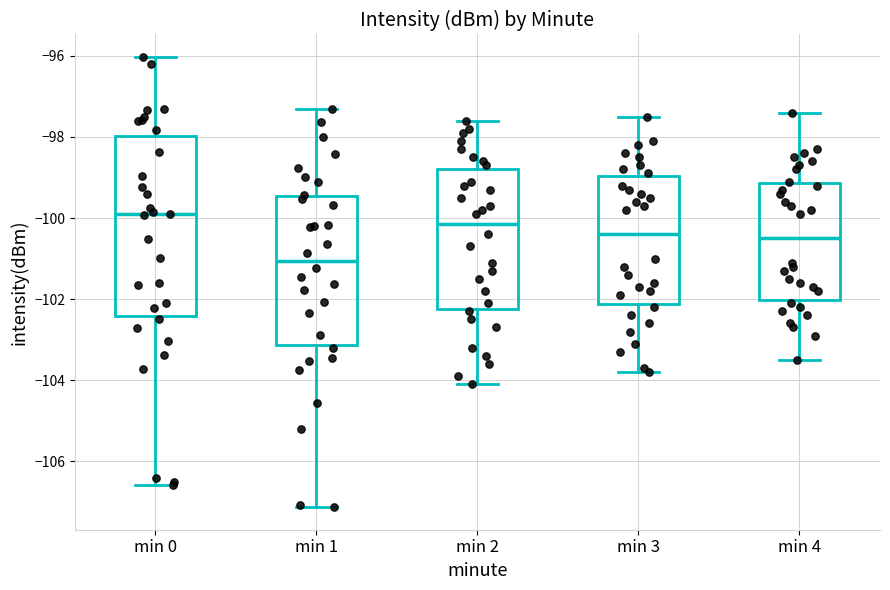

Where does the upper whisker of the box for min 3 end on the y-axis? The values are not printed on the chart, so give them approximately, as read against the axis.

-97.4